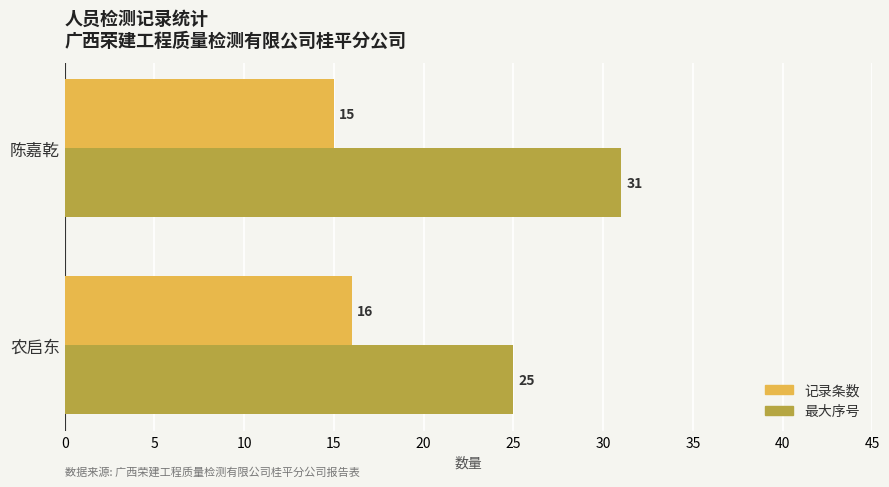

How many categories are shown in the chart?

2